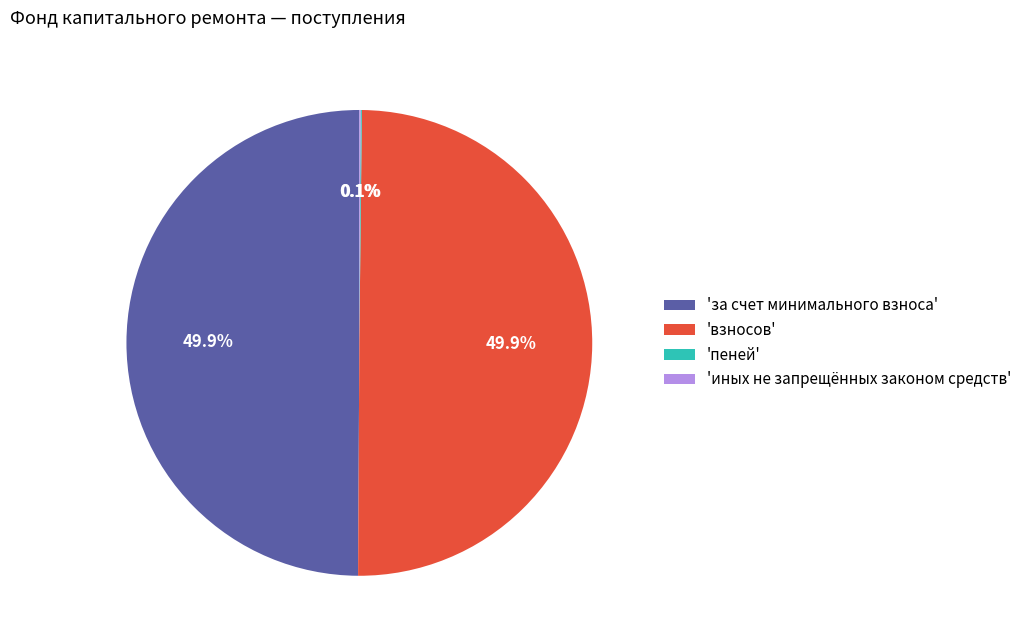

What is the ratio of the value at 'взносов' to the value at 'за счет минимального взноса'?

1.0